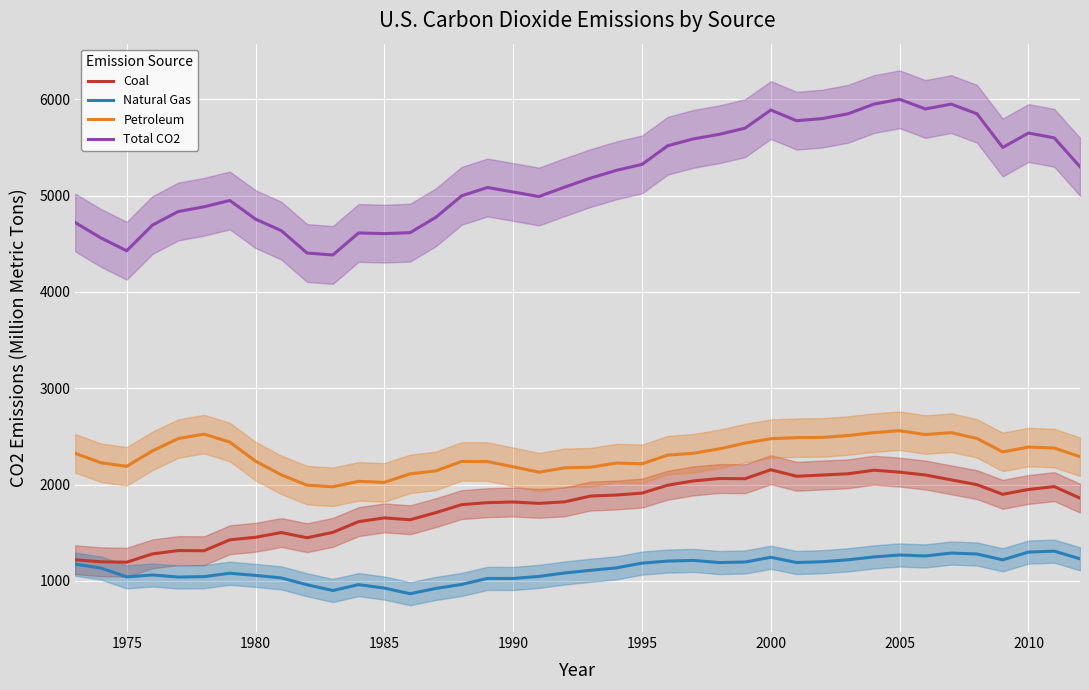

Reading left to right, transcribe all the data shown in this chart.

Coal: 1220.6	1199.3	1195.0	1281.2	1315.7	1314.2	1427.5	1453.8	1502.9	1449.1	1504.8	1616.1	1655.0	1635.7	1709.5	1792.7	1813.1	1820.0	1805.9	1821.9	1881.7	1892.2	1912.1	1994.5	2038.8	2063.6	2061.6	2154.7	2087.3	2100.0	2113.0	2150.0	2130.0	2100.0	2050.0	2000.0	1900.0	1950.0	1980.0	1860.0
Natural Gas: 1174.9	1134.2	1042.5	1062.8	1041.1	1045.2	1080.5	1058.1	1032.1	960.9	901.1	962.3	926.5	867.9	923.0	964.4	1027.0	1026.3	1047.8	1083.3	1110.7	1136.0	1185.4	1206.7	1213.8	1191.3	1196.9	1246.0	1191.8	1200.0	1220.0	1250.0	1270.0	1260.0	1290.0	1280.0	1220.0	1300.0	1310.0	1230.0
Petroleum: 2325.4	2227.5	2190.4	2350.6	2478.4	2524.7	2442.0	2244.5	2101.7	1994.5	1978.1	2034.6	2023.9	2112.1	2143.2	2241.2	2239.8	2185.5	2129.5	2174.7	2180.6	2224.1	2216.5	2306.6	2326.1	2371.4	2431.2	2477.4	2487.7	2490.0	2510.0	2540.0	2560.0	2520.0	2540.0	2480.0	2340.0	2390.0	2380.0	2290.0
Total CO2: 4720.9	4561.0	4427.9	4694.6	4835.1	4884.1	4949.9	4756.3	4636.7	4404.5	4384.0	4612.9	4605.4	4615.7	4775.6	4998.3	5084.6	5038.0	4990.8	5088.8	5182.0	5262.0	5324.4	5518.1	5589.5	5636.9	5700.4	5888.7	5777.9	5800.0	5850.0	5950.0	6000.0	5900.0	5950.0	5850.0	5500.0	5650.0	5600.0	5300.0